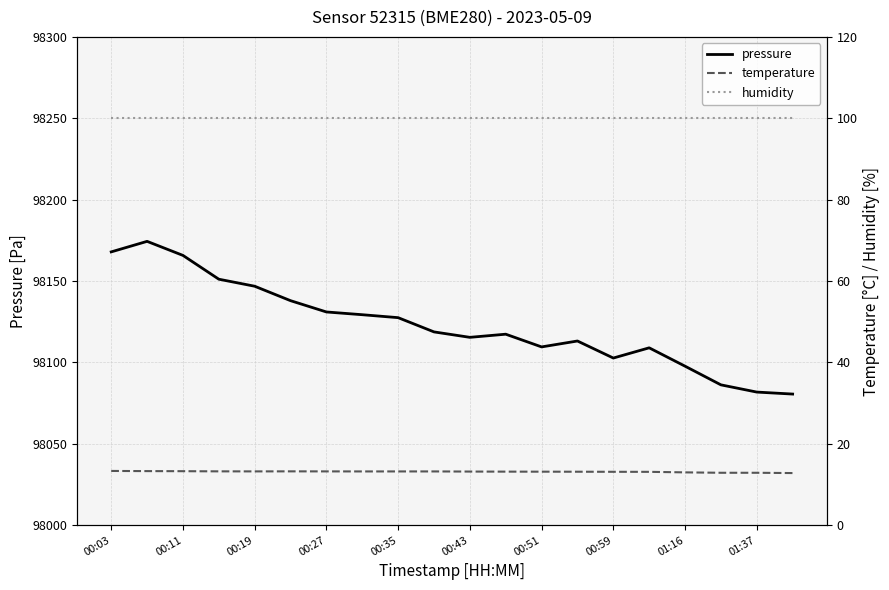

At how many categories does at least one series exceed 63658?

20